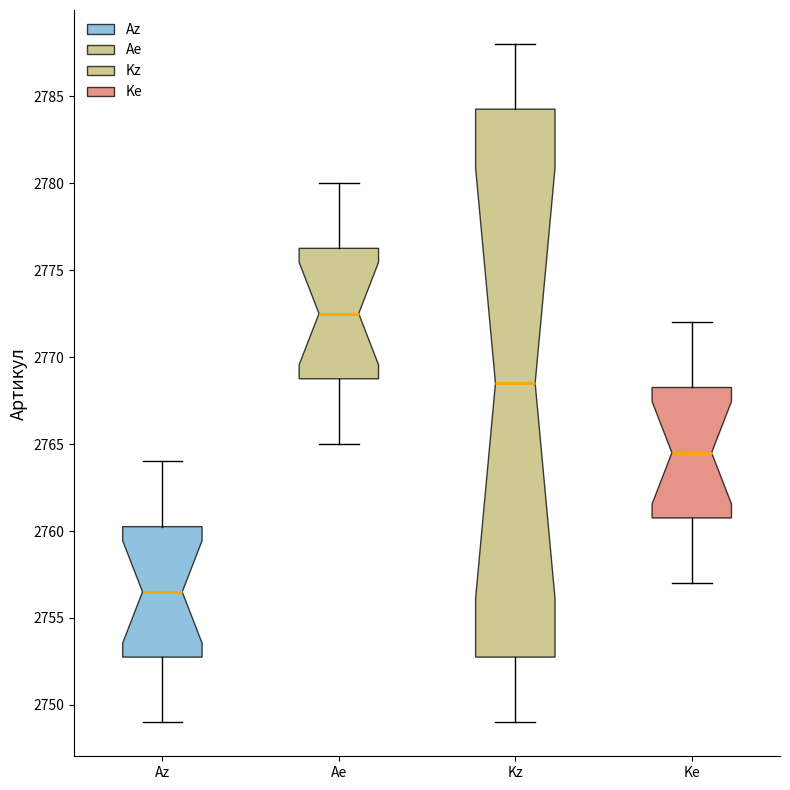

Which box's median line is the highest?

Ae